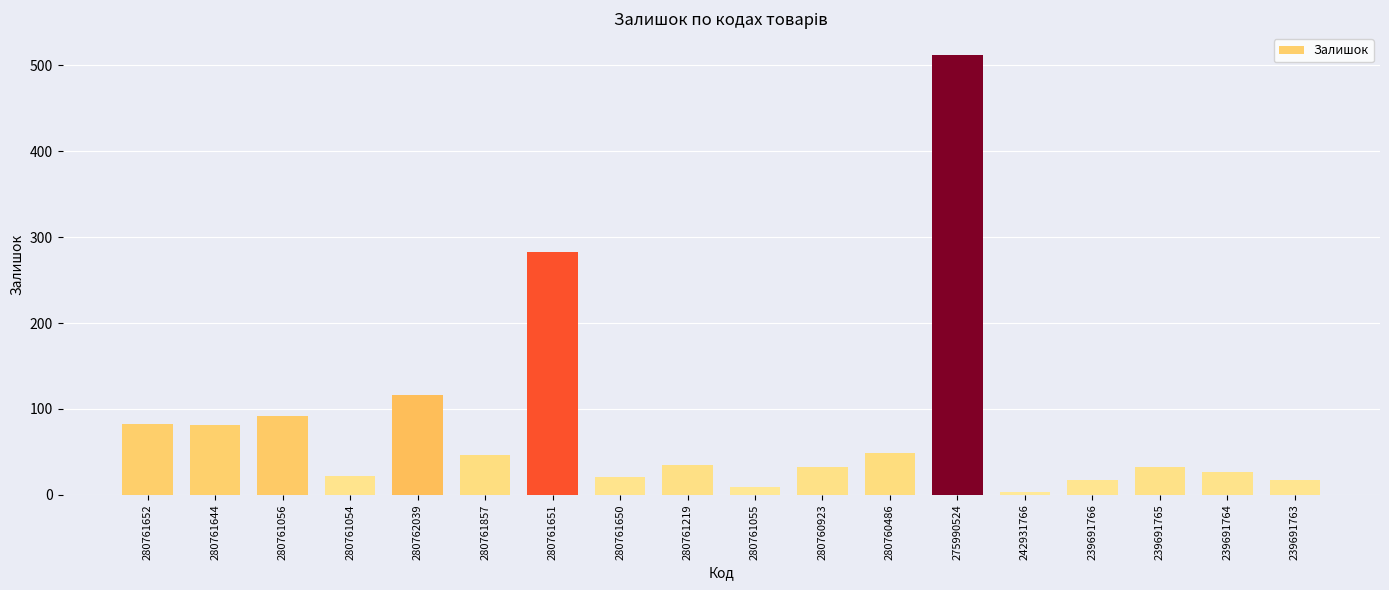

What is the change in value from 280761652 to 280761650?

-61